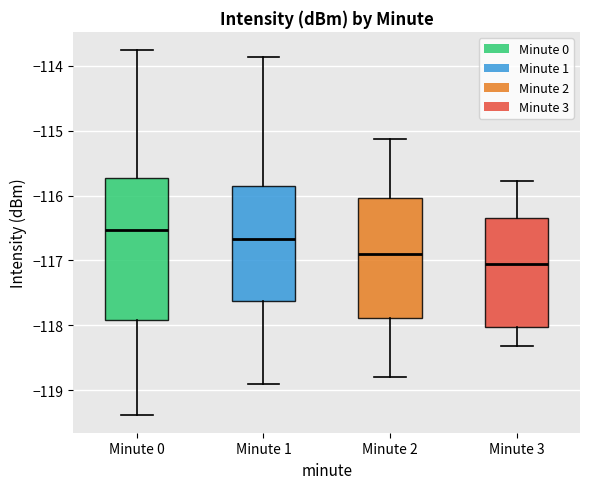

Reading left to right, read every box against the y-axis: the position of its median line, the range the box covers, and the ends of its whiskers. The values are not printed on the chart, so give them approximately, as read against the axis.

Minute 0: median -116.5, box -117.9 to -115.7, whiskers -119.4 to -113.8
Minute 1: median -116.7, box -117.6 to -115.9, whiskers -118.9 to -113.9
Minute 2: median -116.9, box -117.9 to -116.0, whiskers -118.8 to -115.1
Minute 3: median -117.1, box -118.0 to -116.4, whiskers -118.3 to -115.8